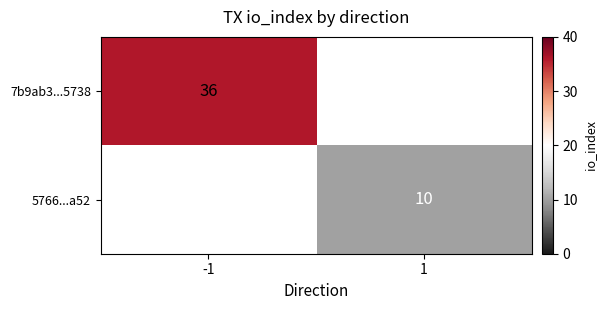

Count the number of categories in the chart.

2